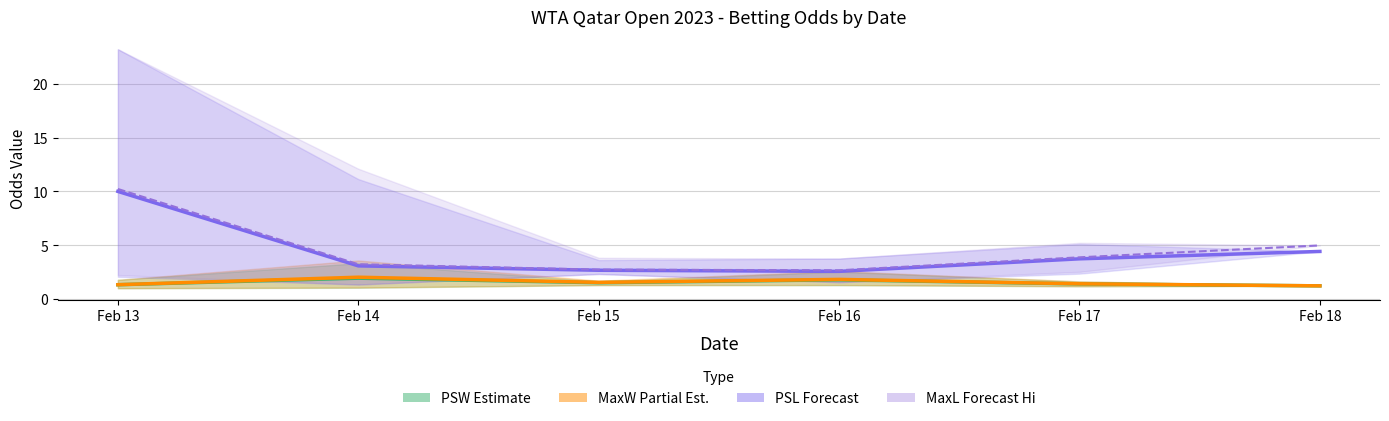

At how many categories does at least one series exceed 4?

2